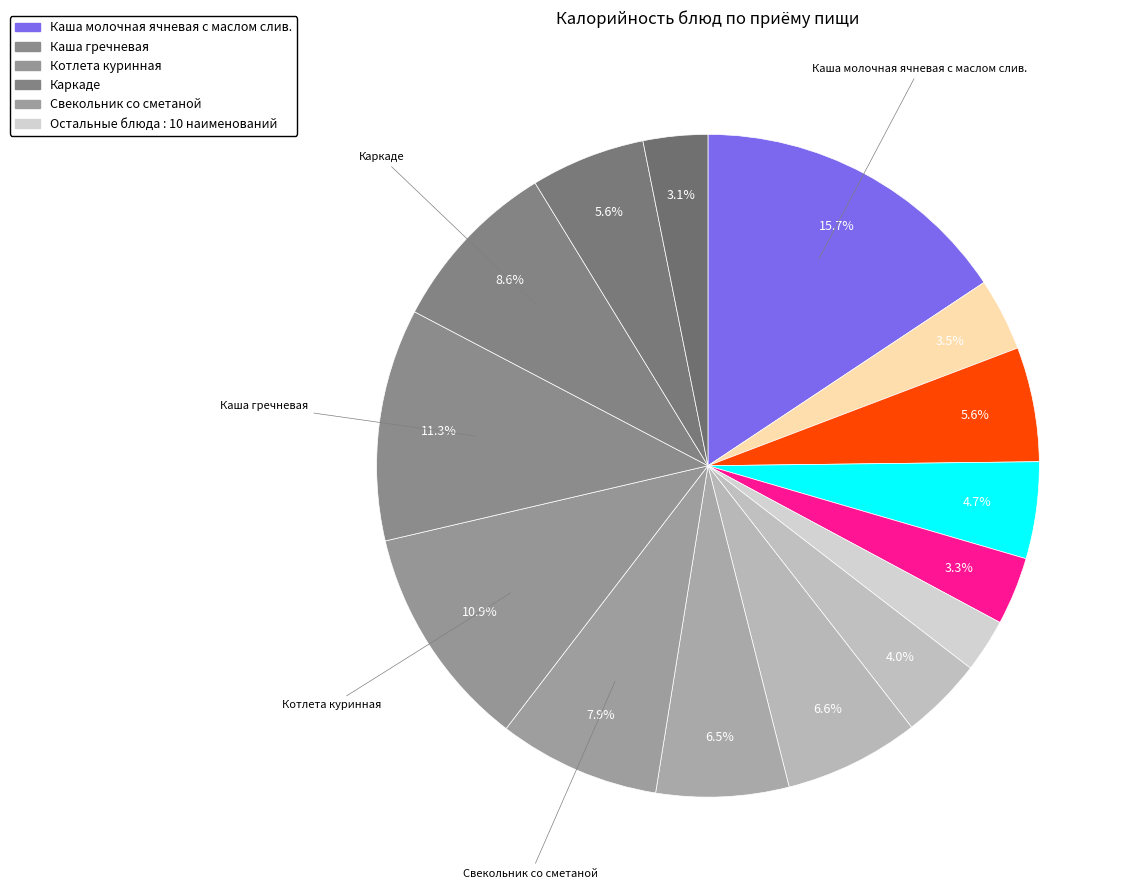

How many segments does this pie chart have?

15